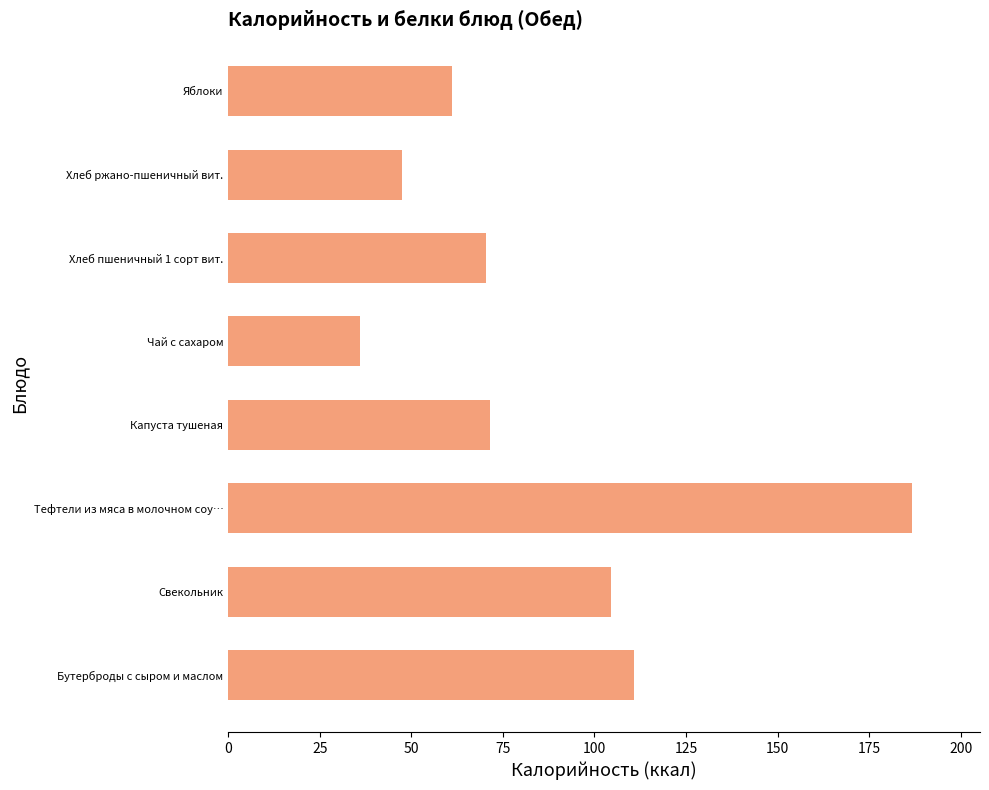

What is the difference between the second highest and second lowest values?

63.5